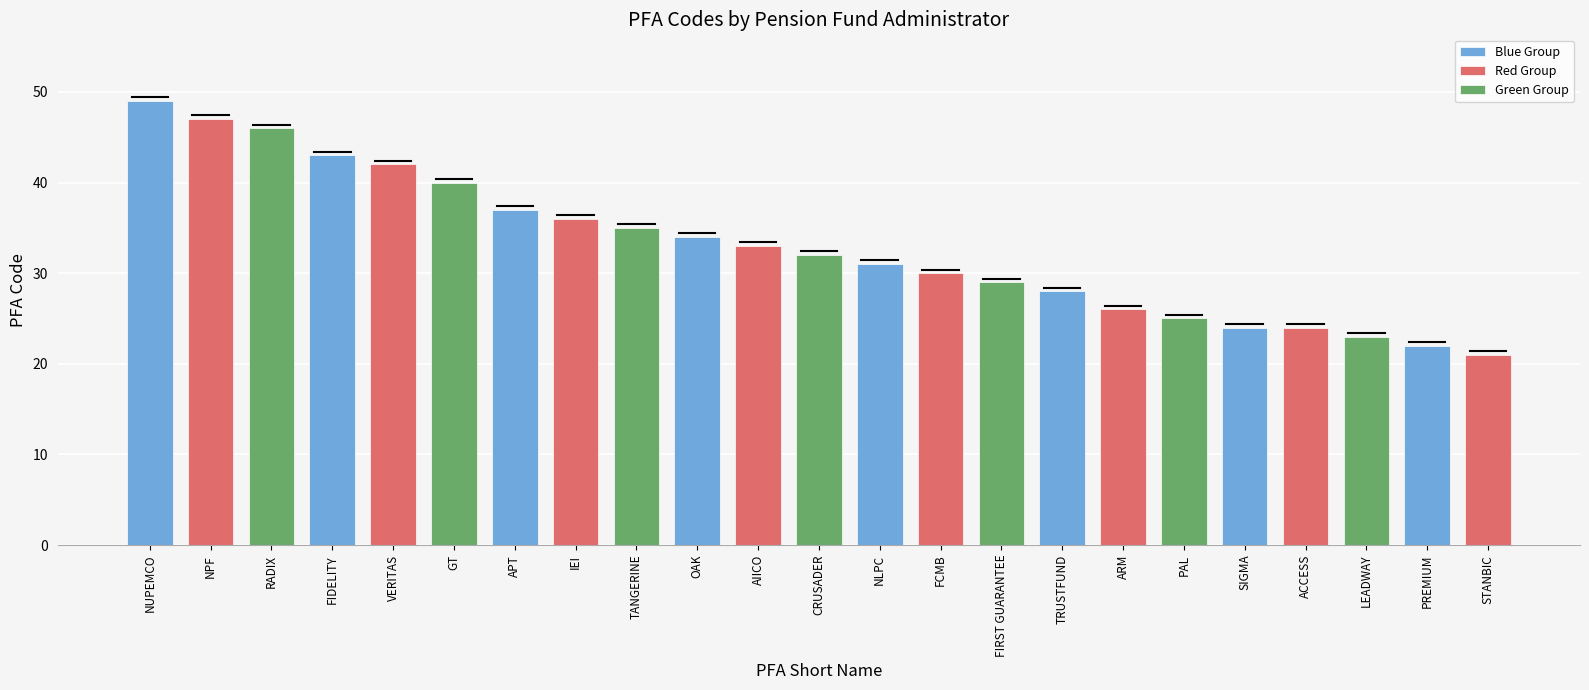

Rank the categories by value from highest to lowest.

NUPEMCO, NPF, RADIX, FIDELITY, VERITAS, GT, APT, IEI, TANGERINE, OAK, AIICO, CRUSADER, NLPC, FCMB, FIRST GUARANTEE, TRUSTFUND, ARM, PAL, ACCESS, SIGMA, LEADWAY, PREMIUM, STANBIC